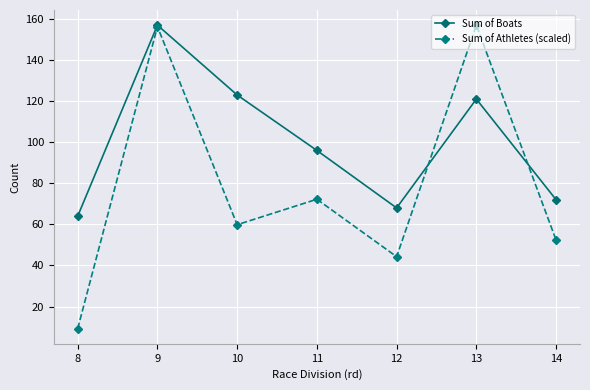

Is it true that Sum of Boats equals 96.0 at 11?

True